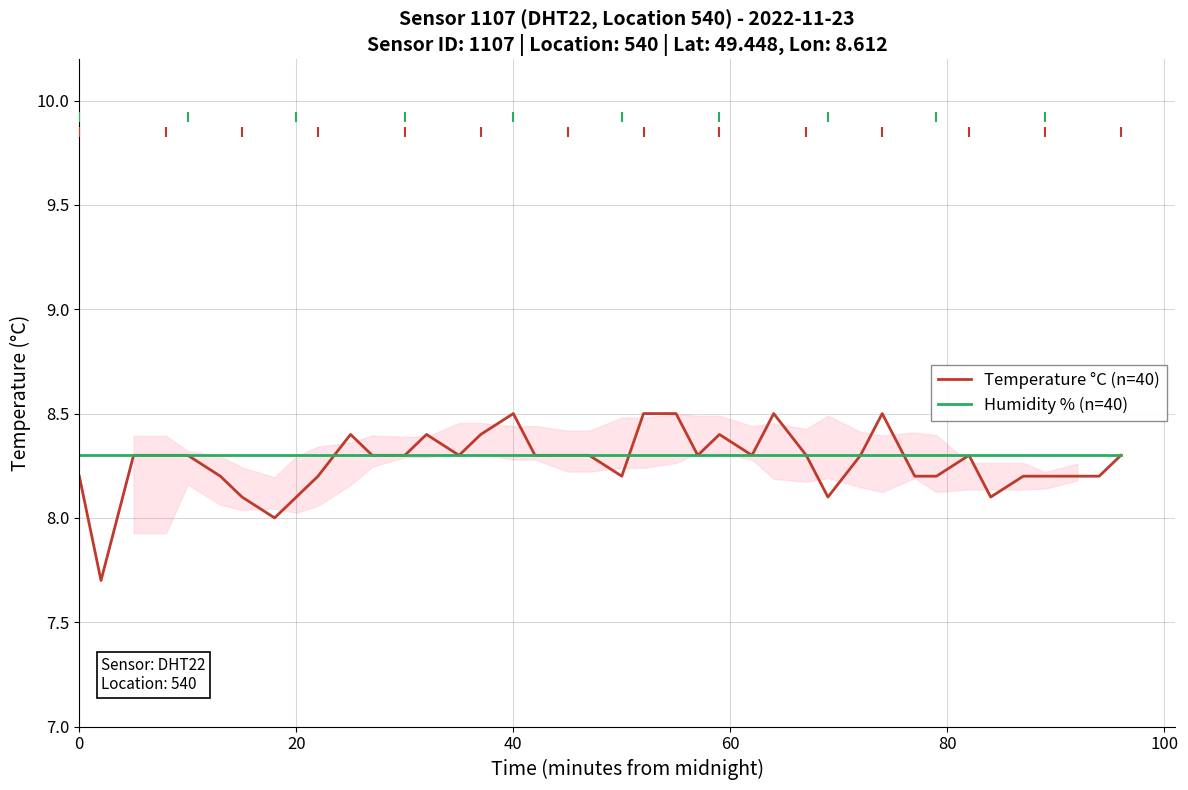

What are all the series names shown in the legend?

Temperature °C (n=40), Humidity % (n=40)